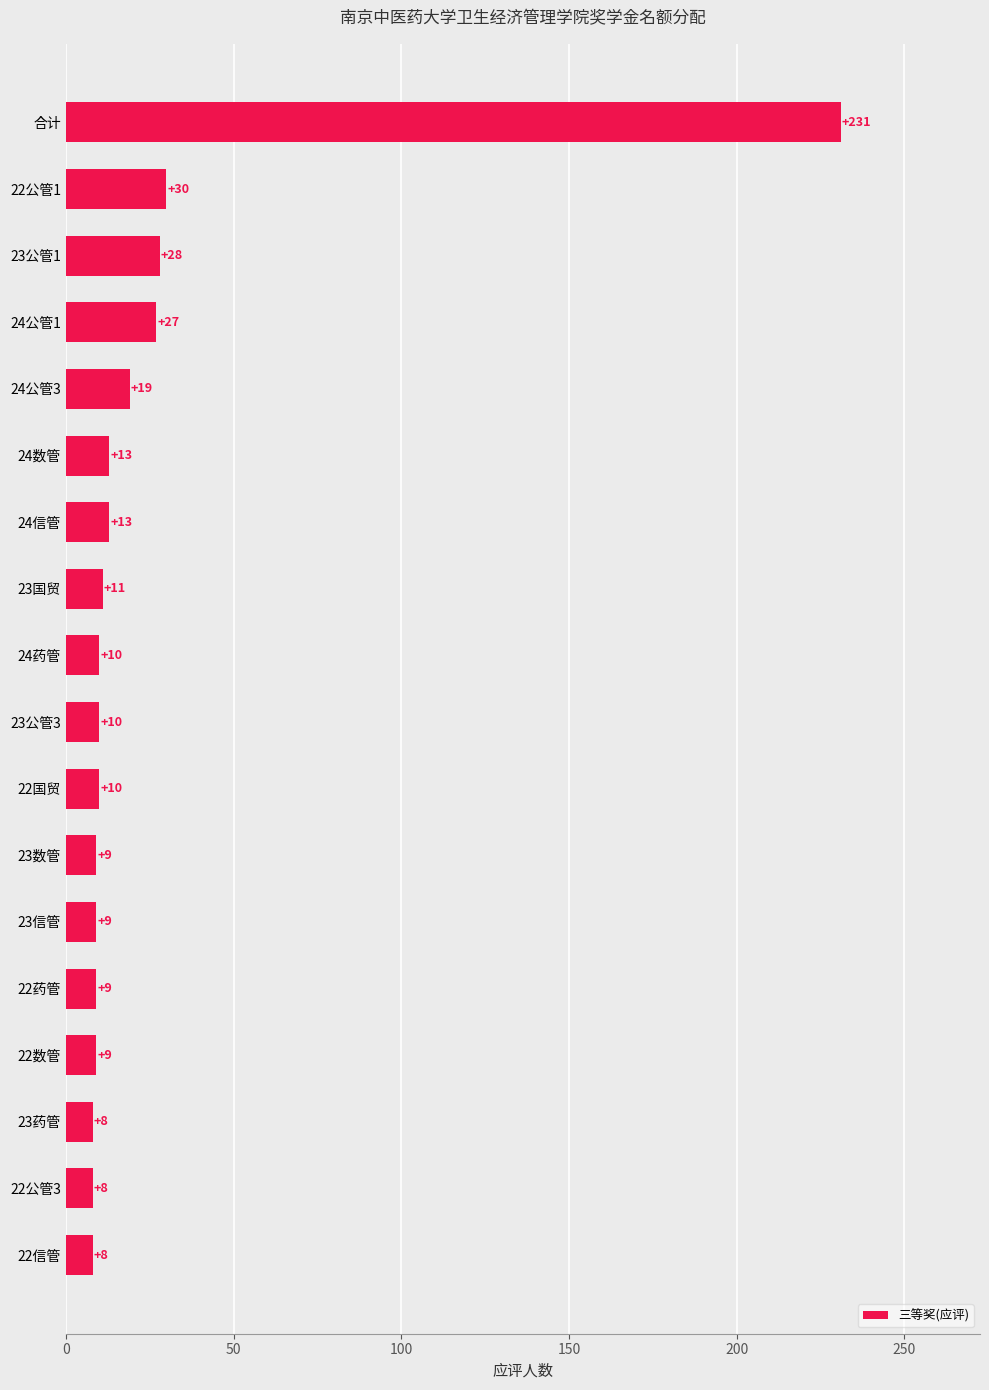

What is the minimum value shown in the chart?

8